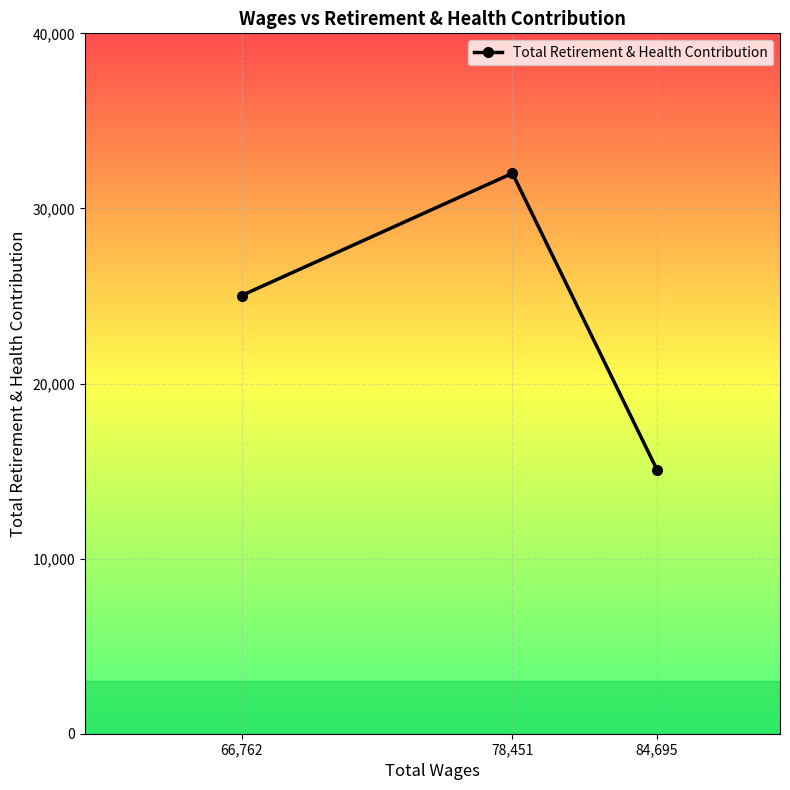

The value at 84,695 is 3792. True or false?

False